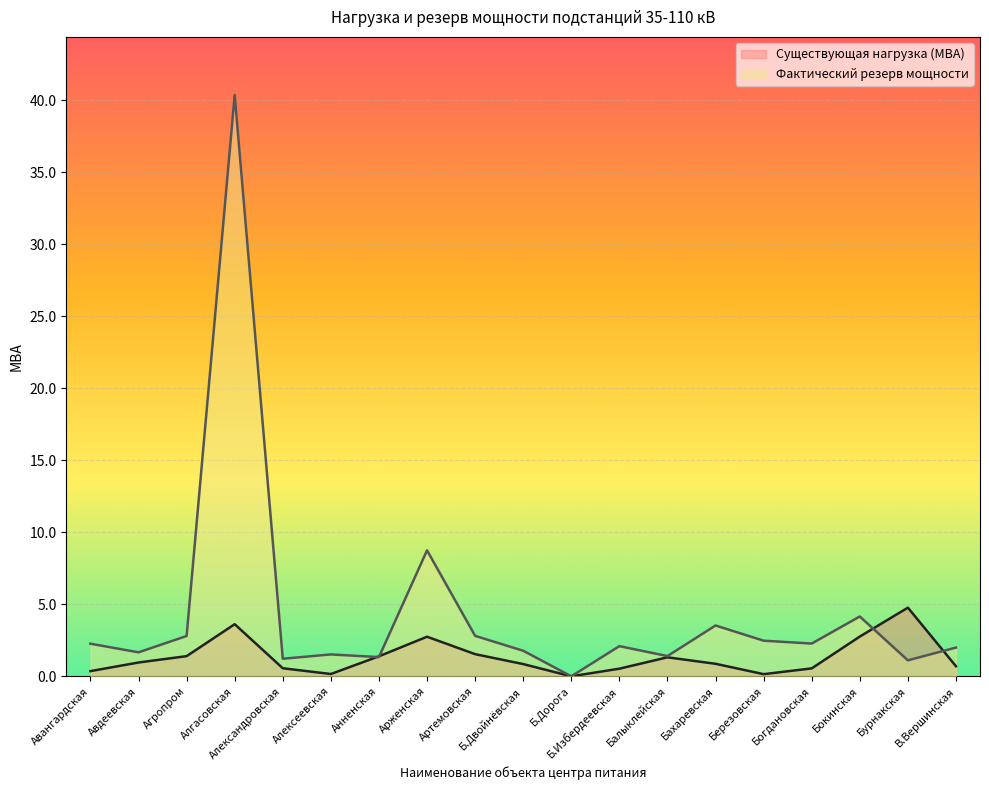

At which category is the sum across all series the highest?

Алгасовская